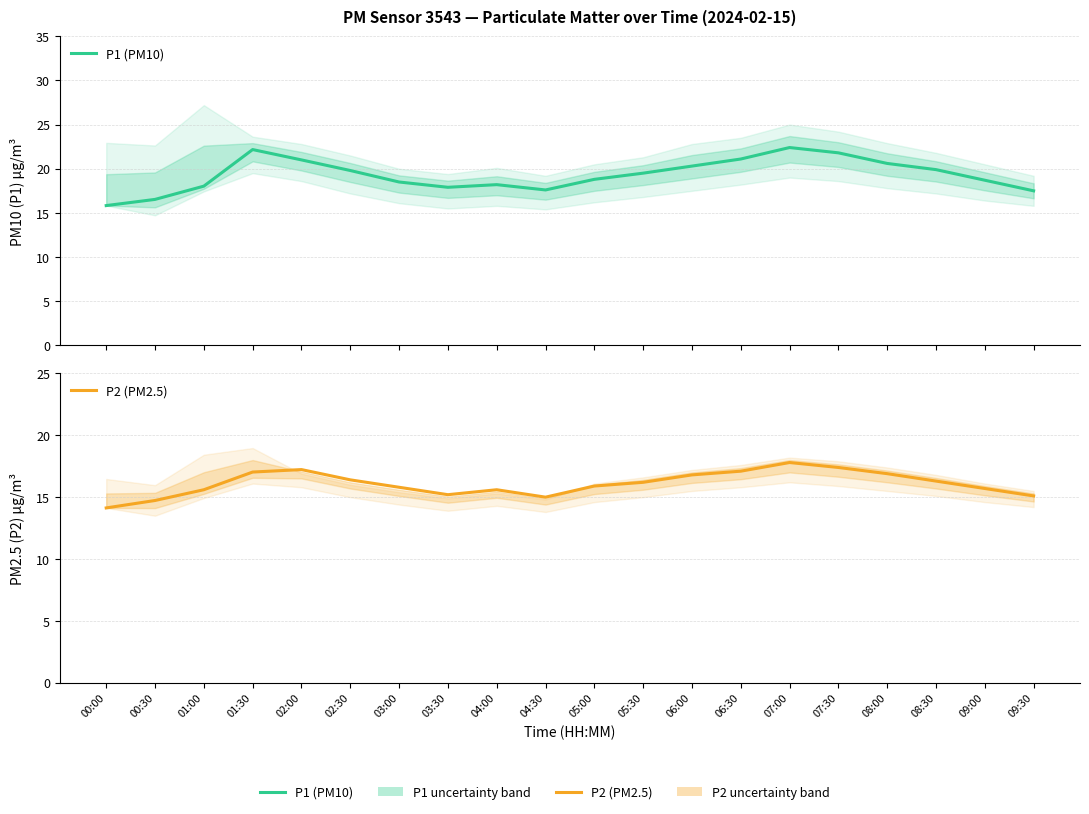

At which category is the sum across all series the highest?

07:00